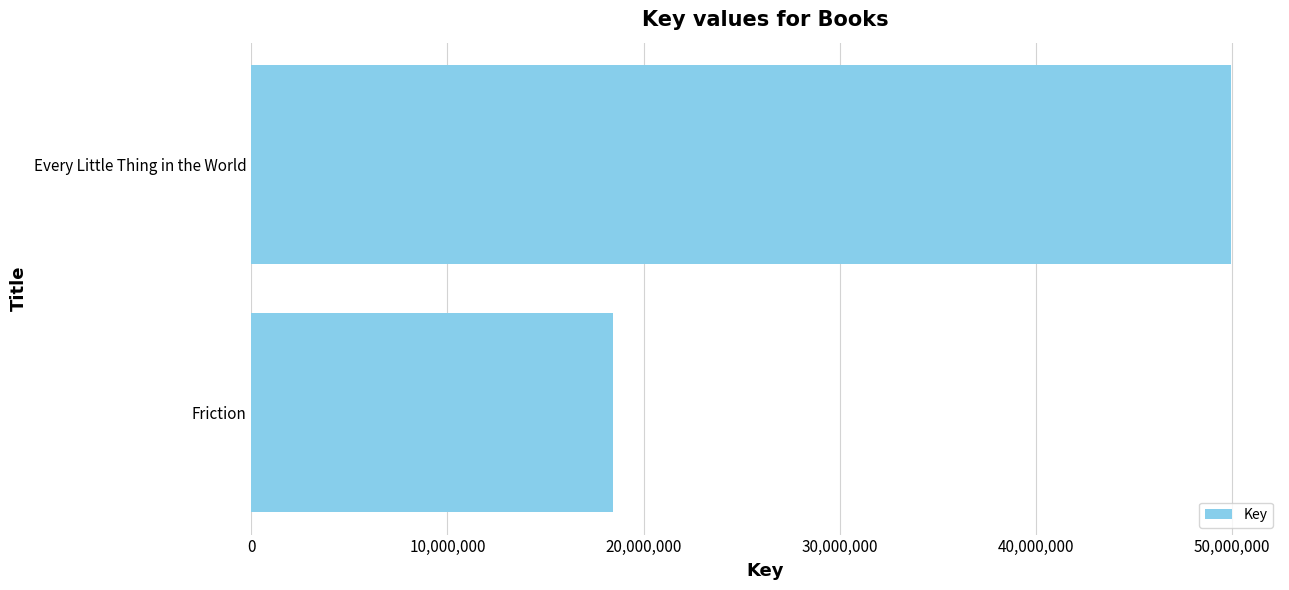

At which category does the chart reach its peak across all series?

Every Little Thing in the World